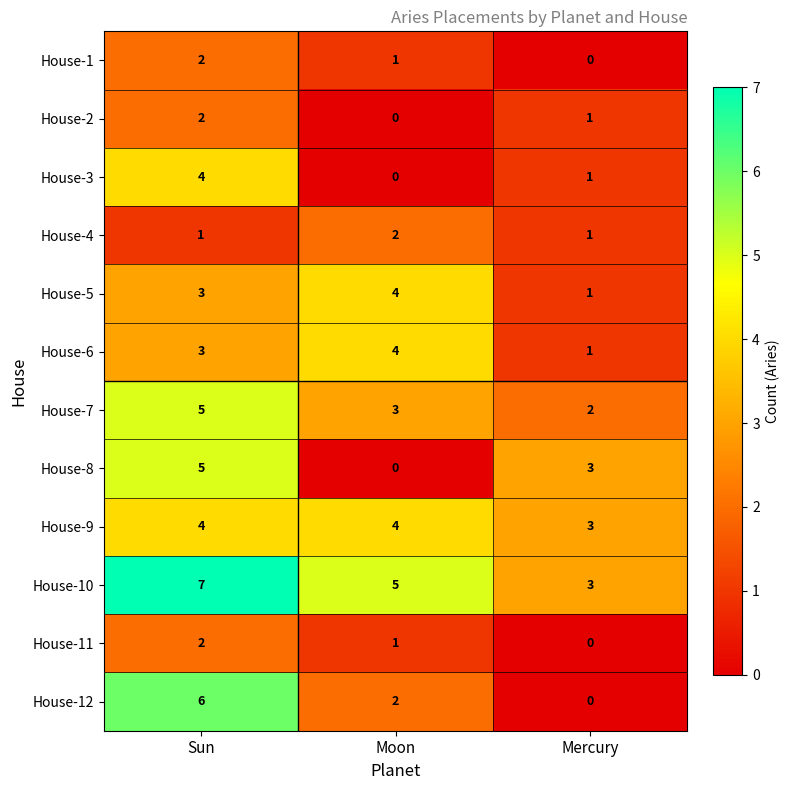

True or false: House-9 has a value of 3 at Mercury.

True